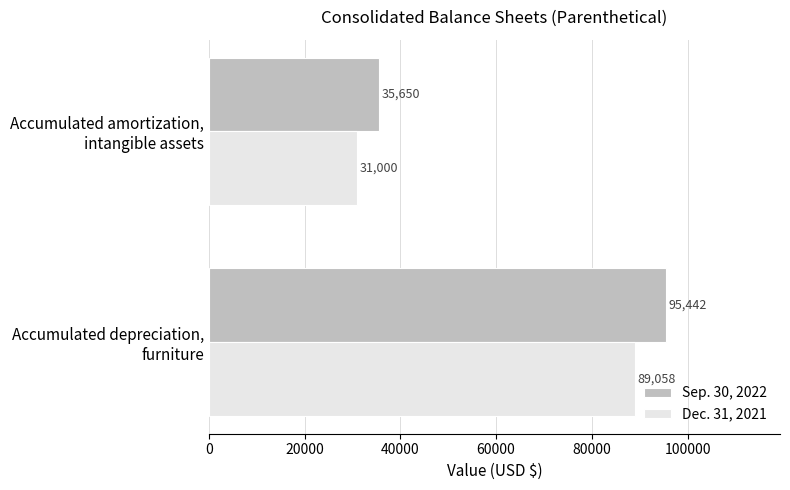

List the series in order of their peak value, lowest first.

Dec. 31, 2021, Sep. 30, 2022